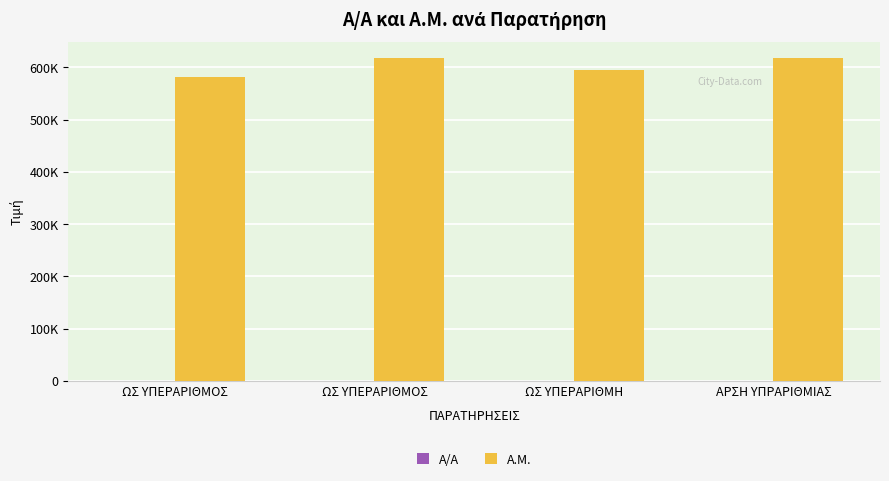

What is the label of the 3rd bar from the left?

ΩΣ ΥΠΕΡΑΡΙΘΜΗ